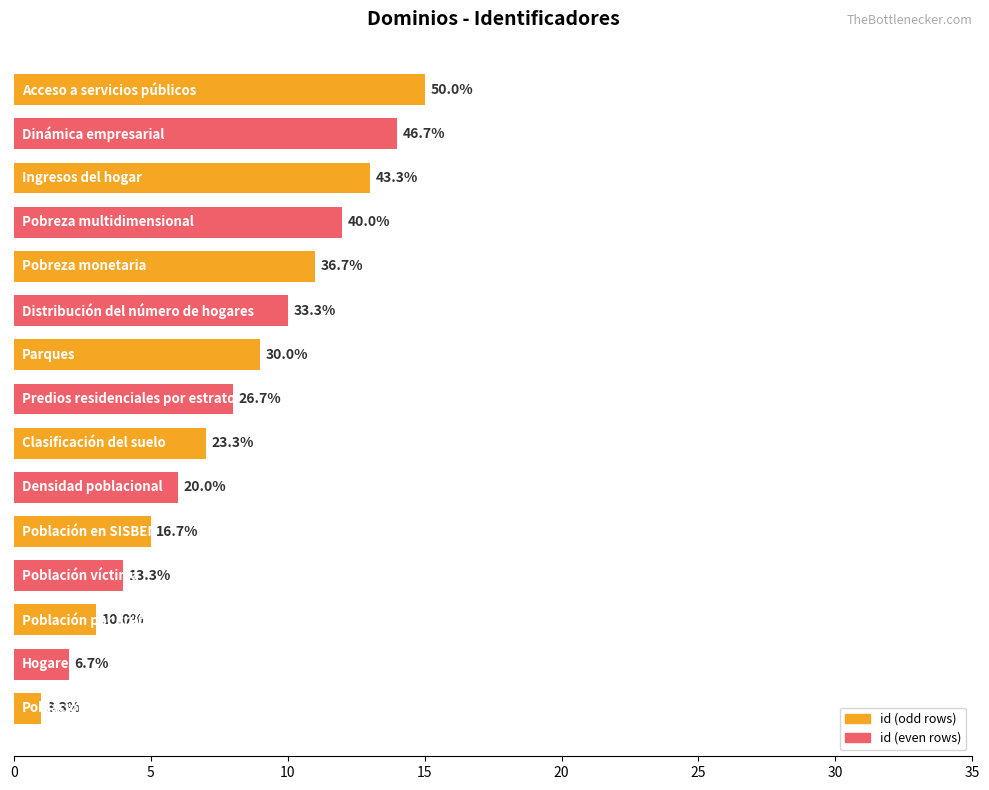

How many bars are there in total?

15